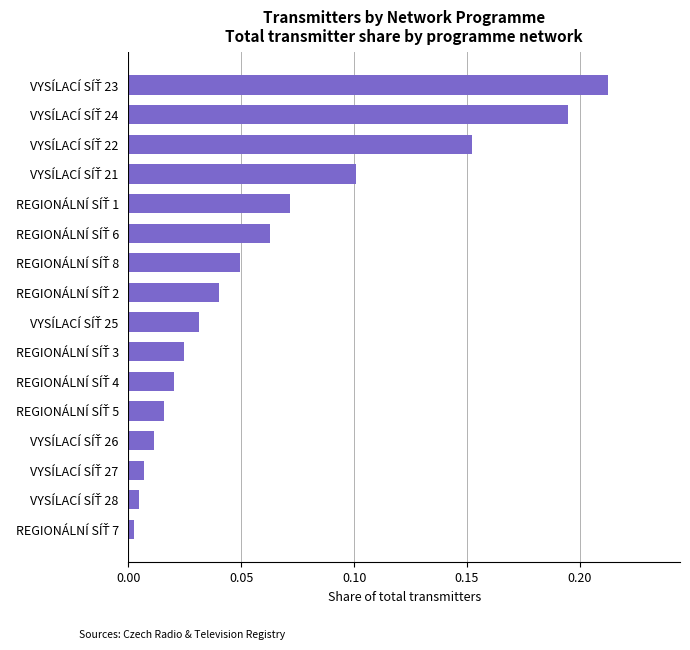

How many series are shown in this chart?

1